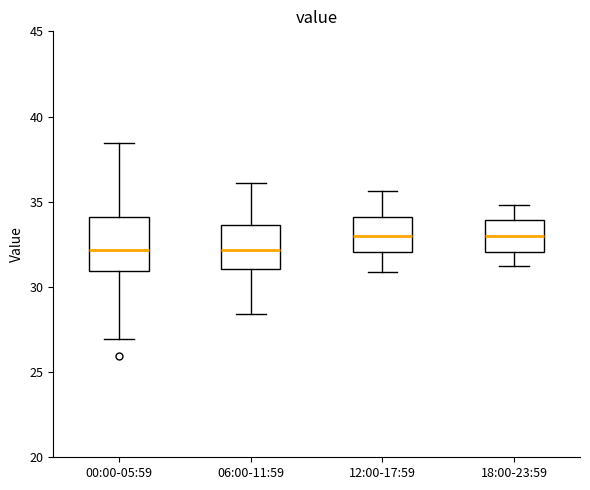

Which box is the tallest, from its lower edge to its upper edge?

00:00-05:59